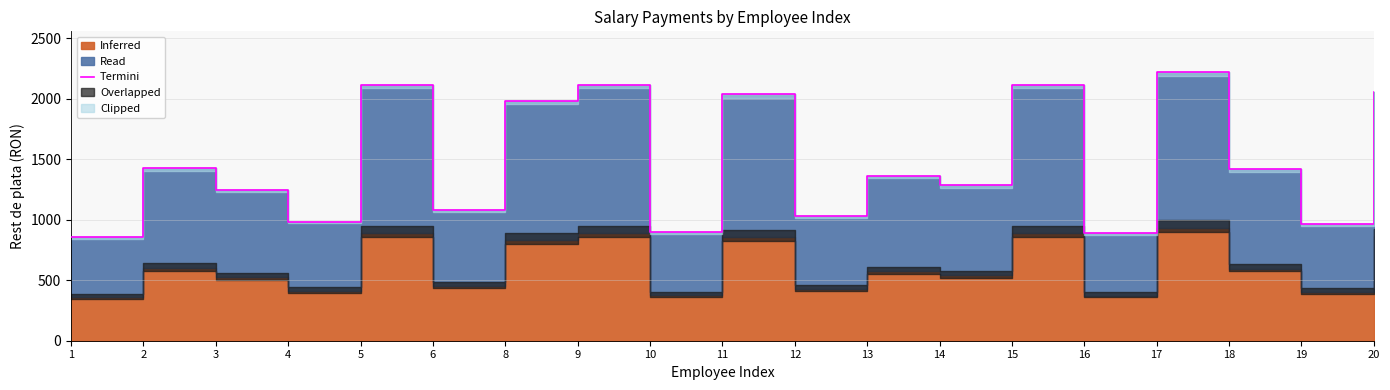

True or false: the data has more than 2 interior local peaks.

True